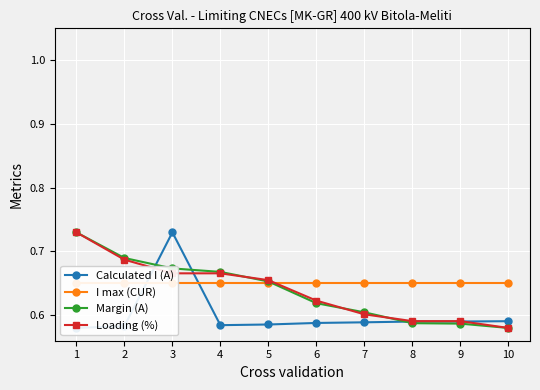

True or false: Margin (A) has more than 0 interior local peaks.

False